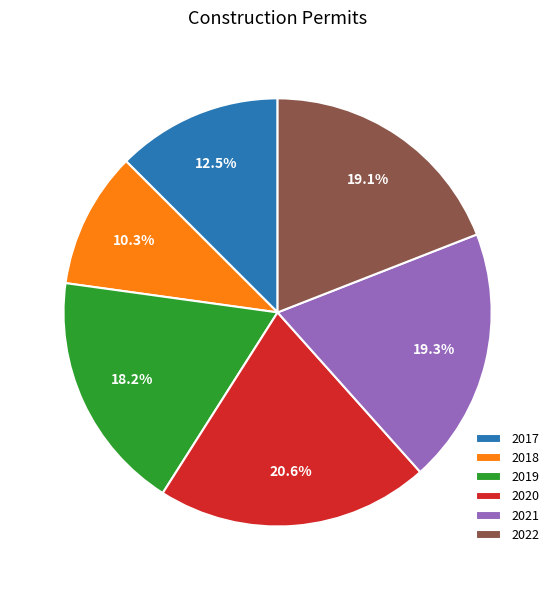

Approximately how many times larger is the value at 2022 compared to 2019?

1.0